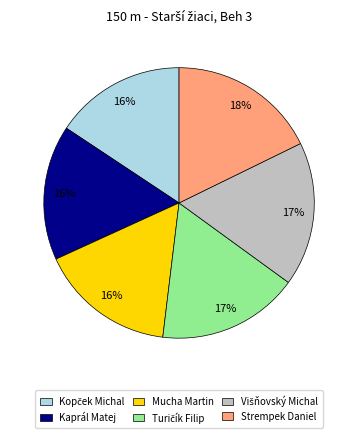

Does any single category account for the majority?

No